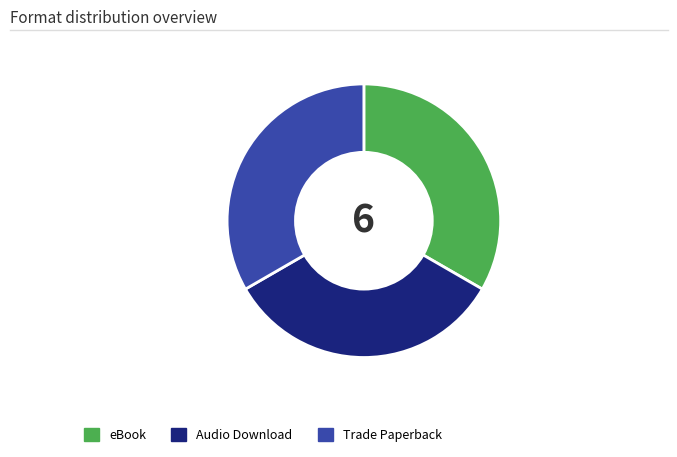

How many segments does this pie chart have?

3